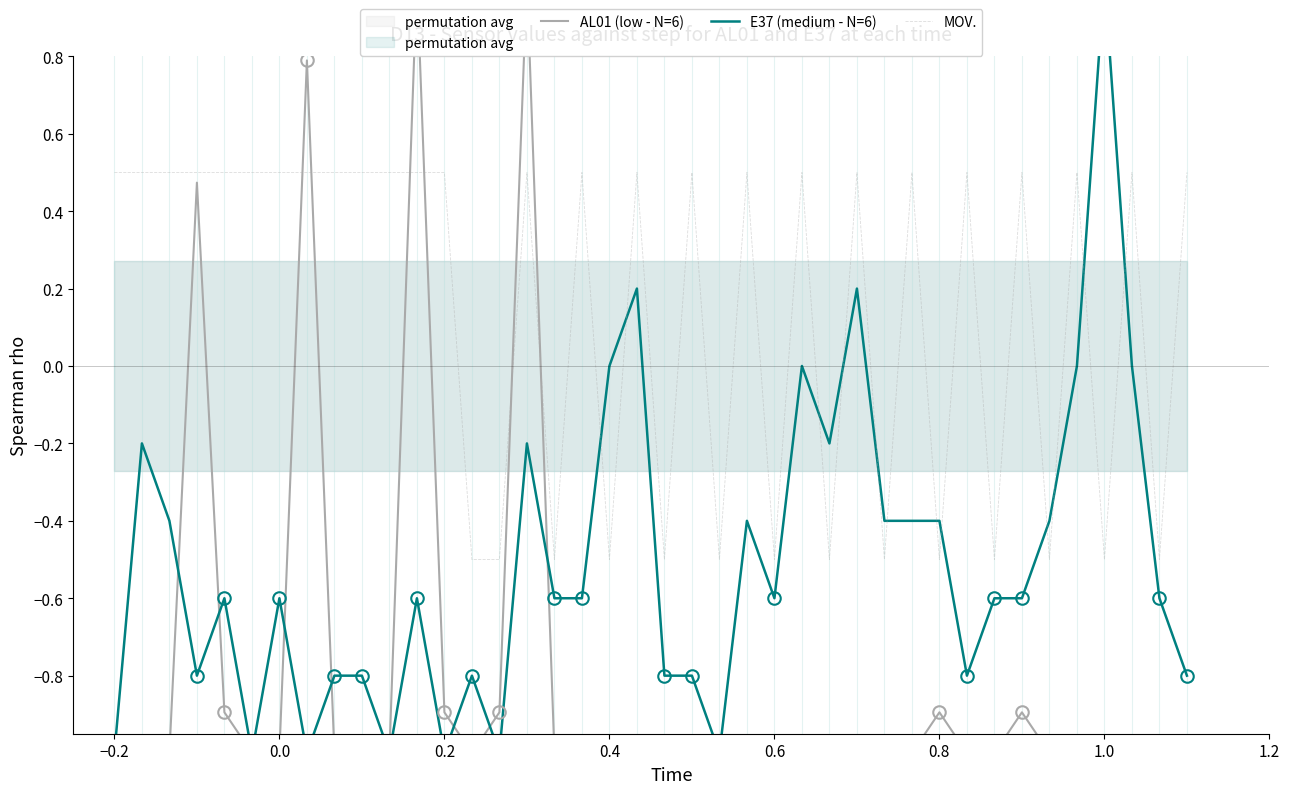

True or false: E37 (medium - N=6) and MOV. cross at least once.

True